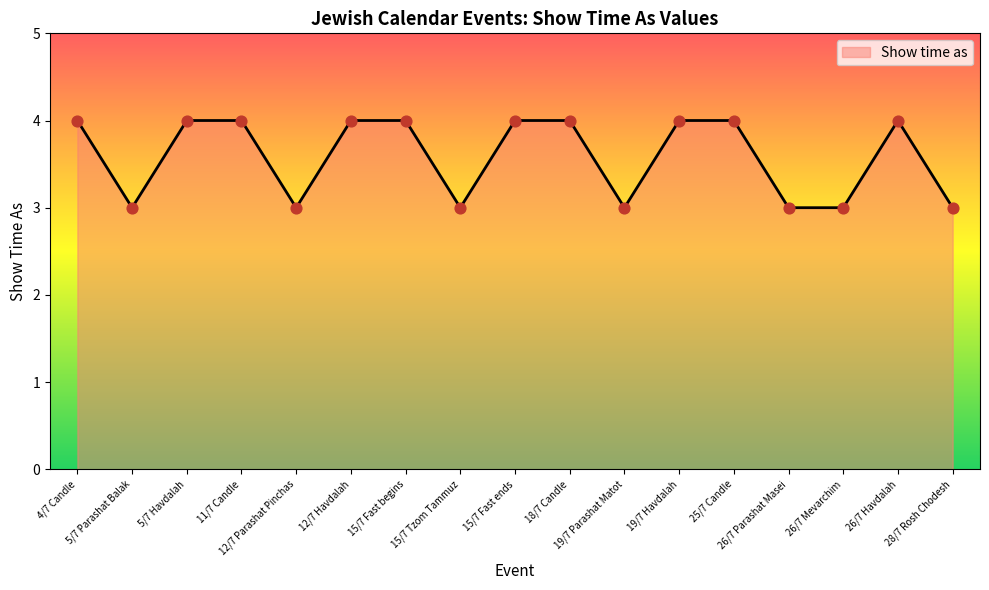

What is the greatest value displayed?

4